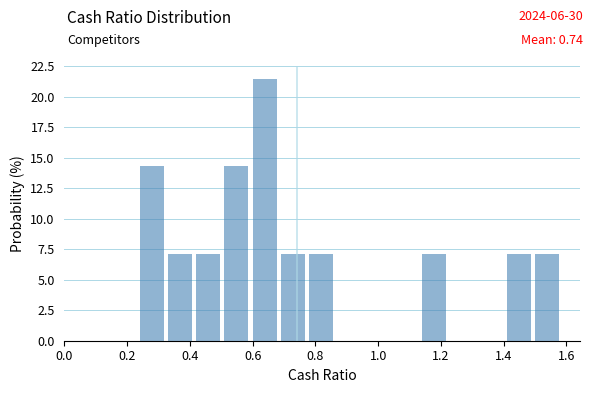

Which range on the x-axis has the tallest bar?

0.60 to 0.69